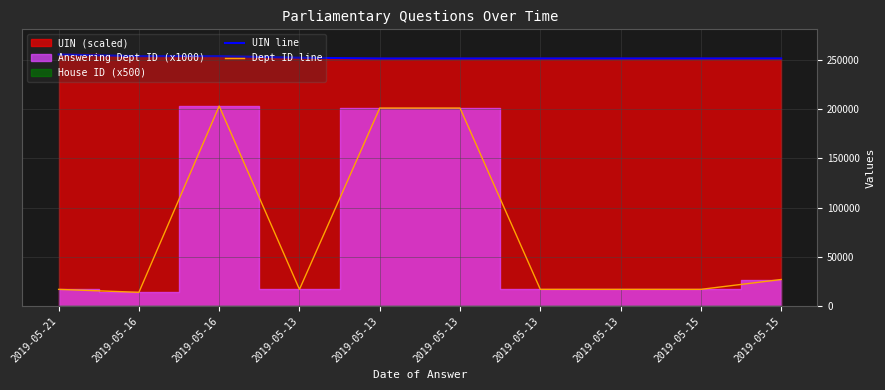

At how many categories does at least one series exceed 156880?

10